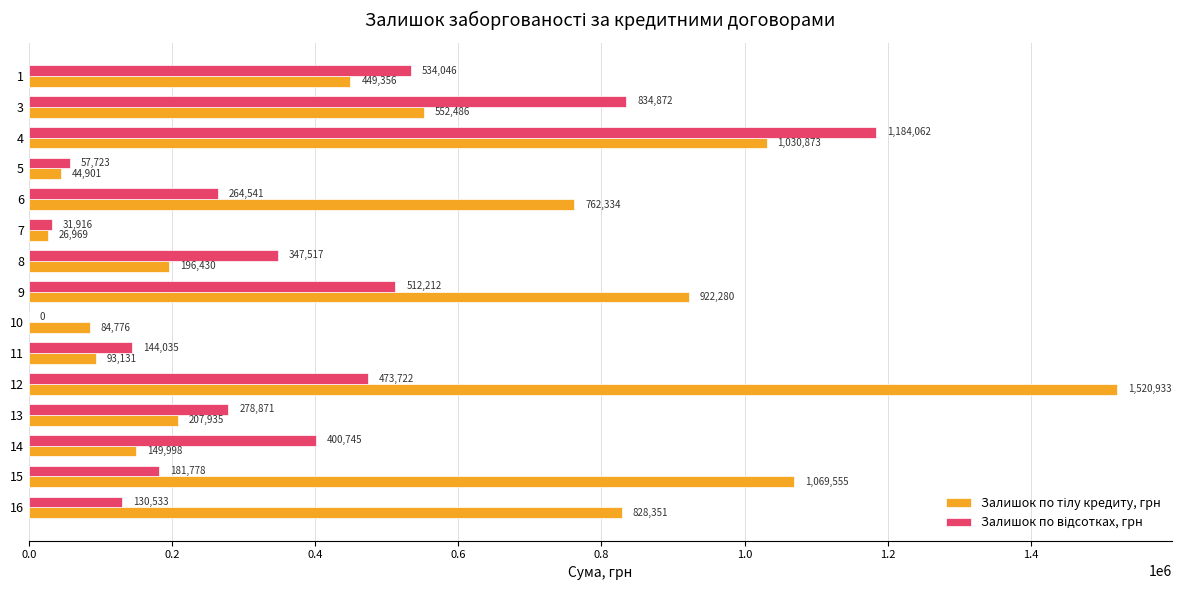

What is the total value across all series at 11?

237166.5